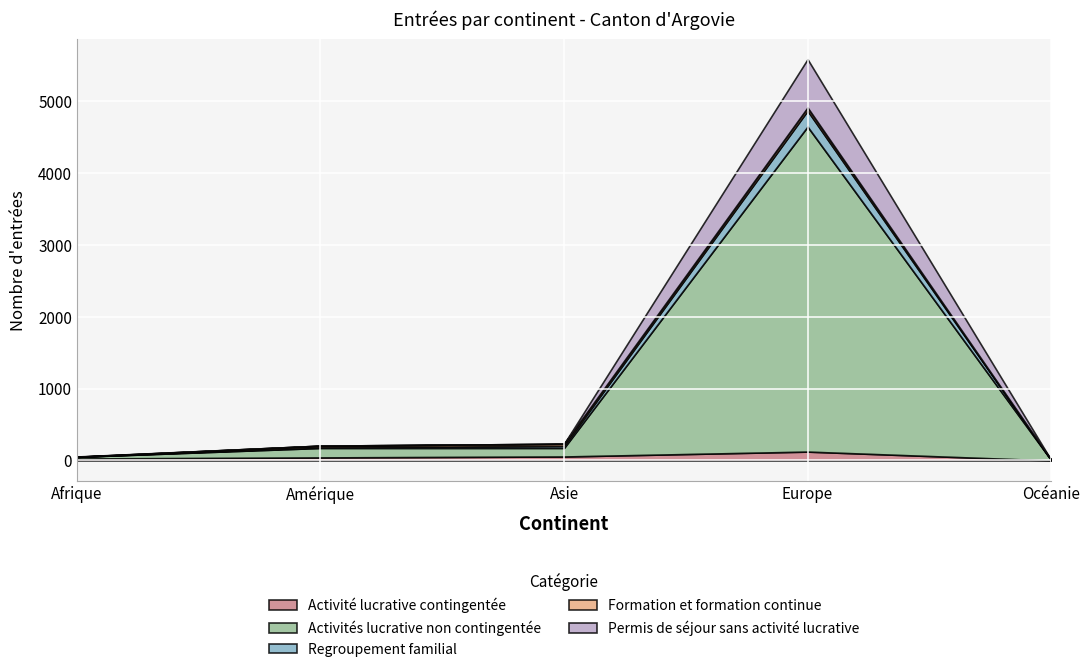

What is the difference between the highest and lowest values at Amérique?

132